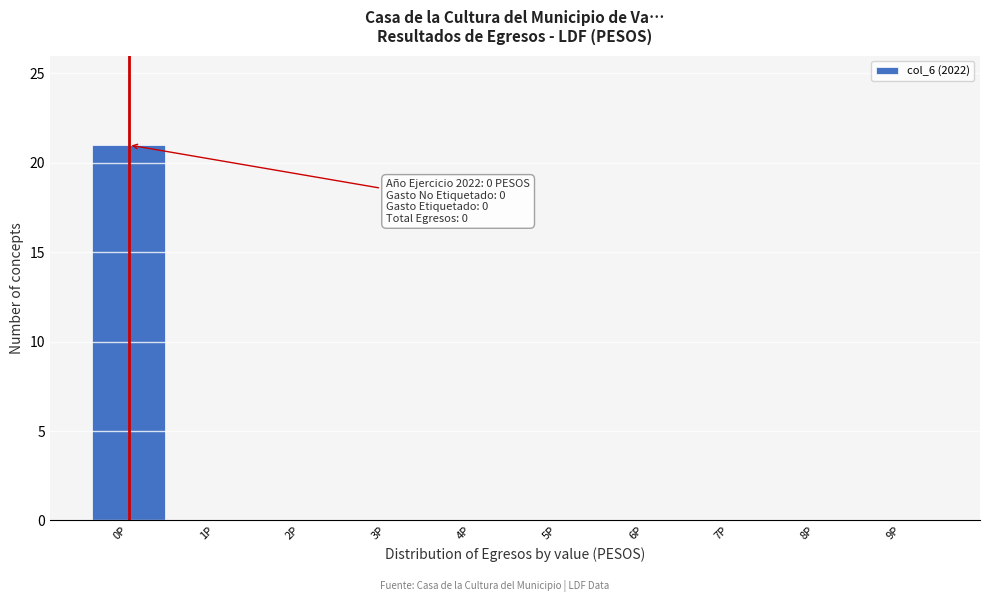

Over which range of the x-axis is the bar tallest?

-0.5 to 0.5